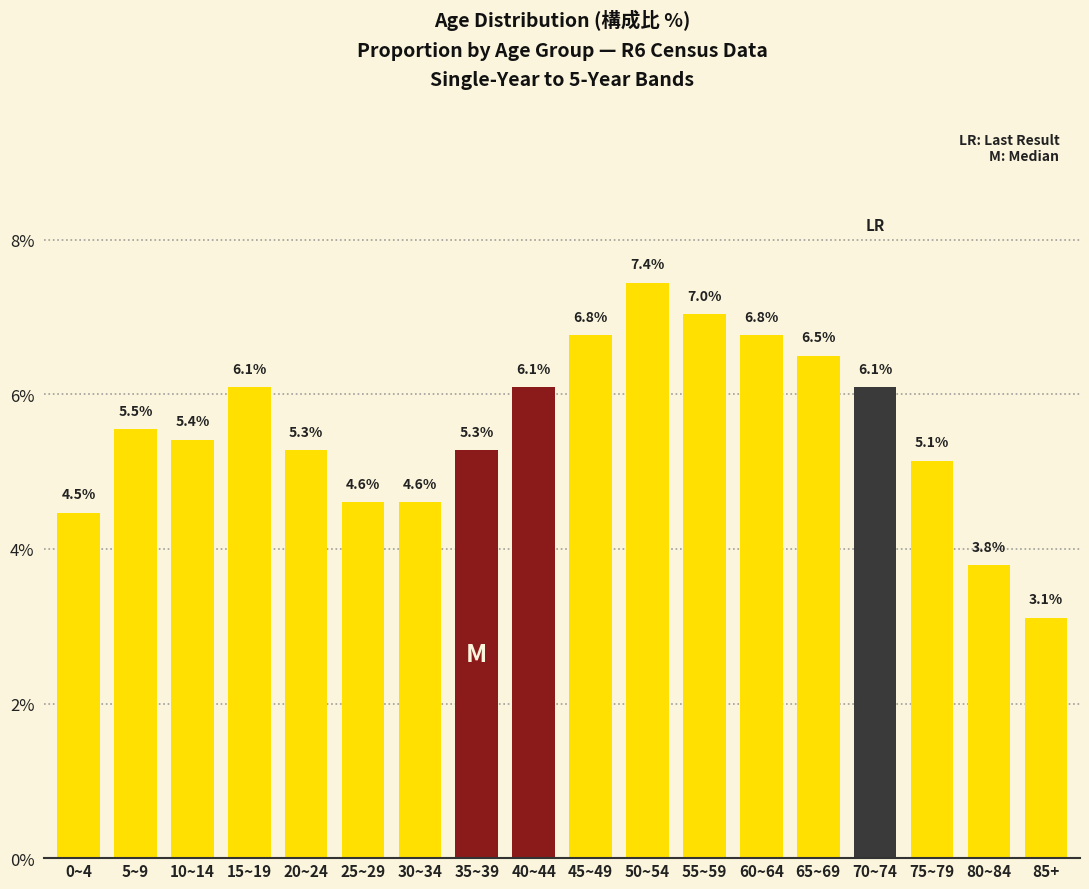

Reading left to right, list all the values displayed in this chart.

0~4=4.5	5~9=5.5	10~14=5.4	15~19=6.1	20~24=5.3	25~29=4.6	30~34=4.6	35~39=5.3	40~44=6.1	45~49=6.8	50~54=7.4	55~59=7.0	60~64=6.8	65~69=6.5	70~74=6.1	75~79=5.1	80~84=3.8	85+=3.1